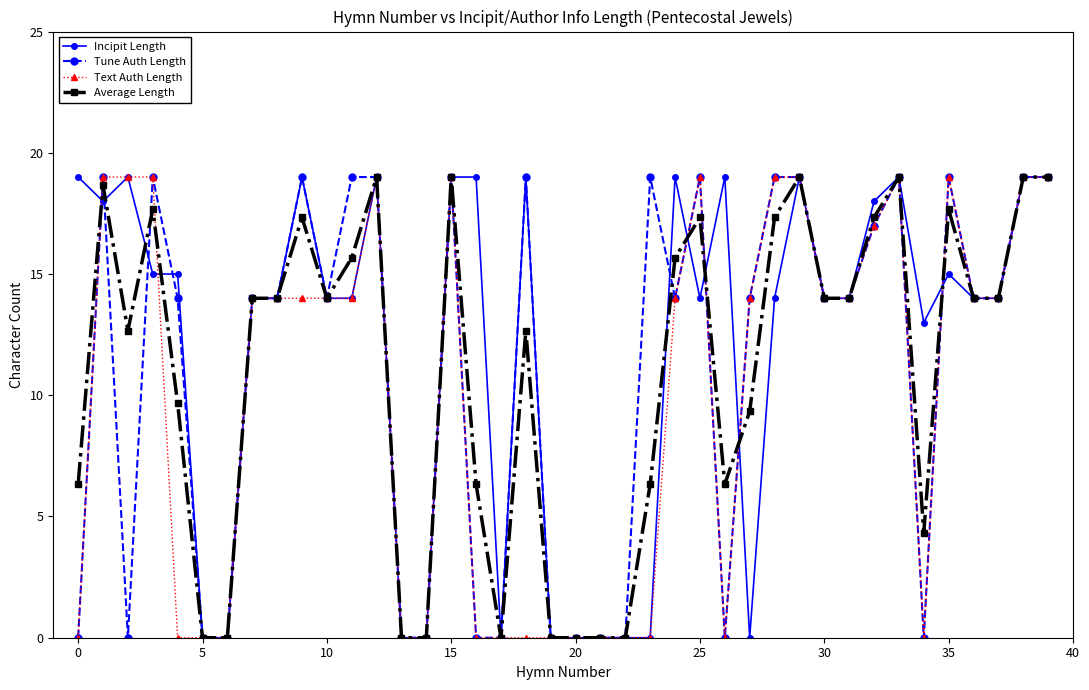

What is the value of the Tune Auth Length point at the 2nd from the left?

19.0